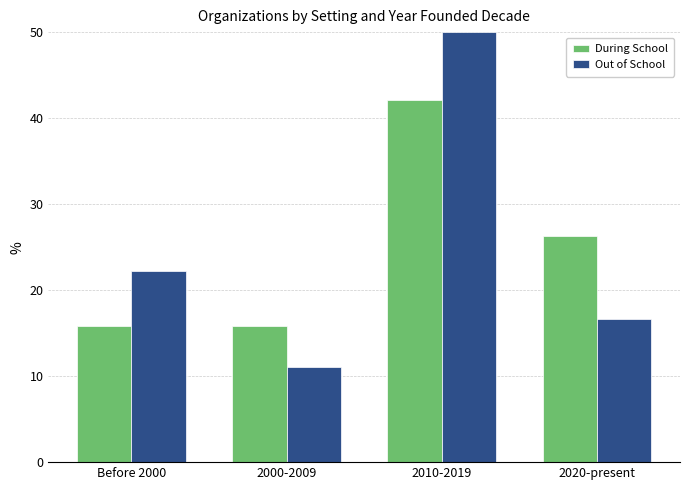

Reading right to left, what are all the values shown in this chart?

During School: 2020-present=26.3	2010-2019=42.1	2000-2009=15.8	Before 2000=15.8
Out of School: 2020-present=16.7	2010-2019=50.0	2000-2009=11.1	Before 2000=22.2